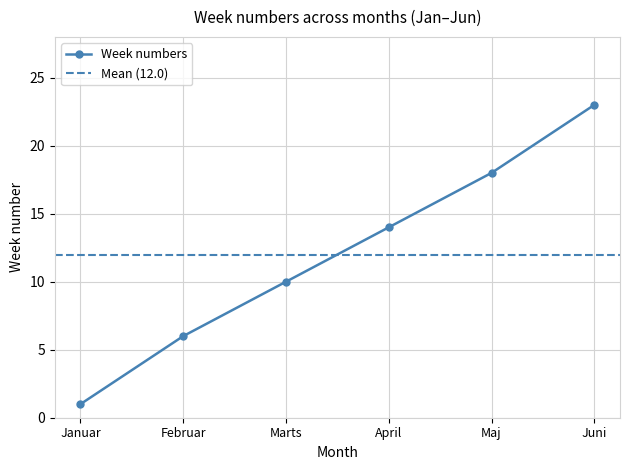

True or false: the data shows 21 at 12.

False